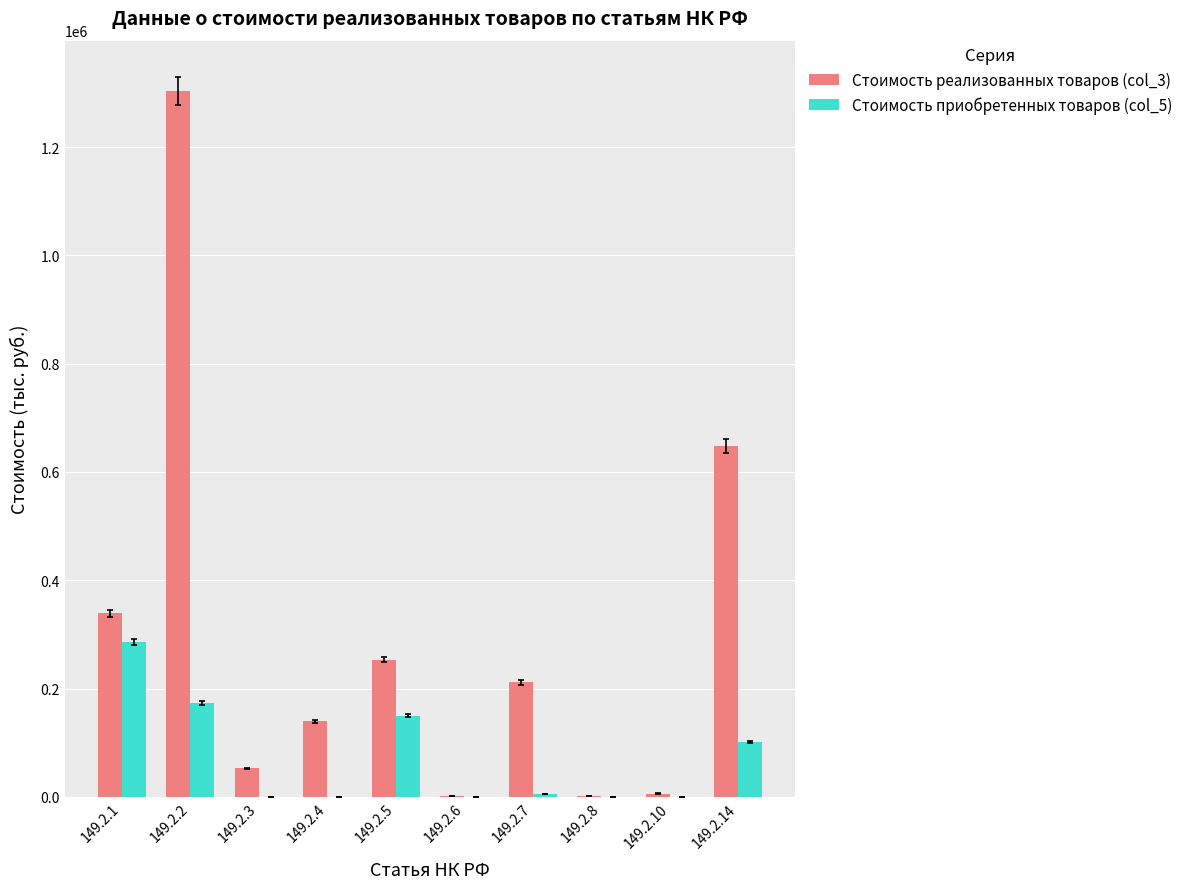

Is the value of Стоимость приобретенных товаров (col_5) at 149.2.1 greater than the value of Стоимость реализованных товаров (col_3) at 149.2.14?

No